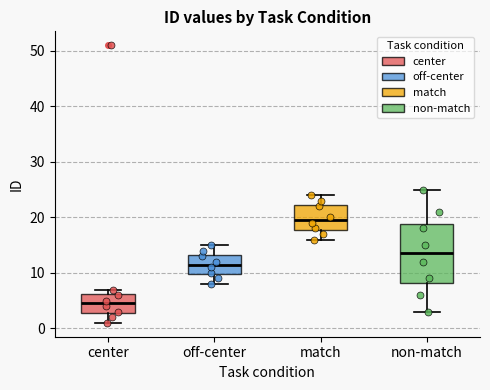

Comparing the boxes themselves (not the whiskers), which one is the tallest?

non-match